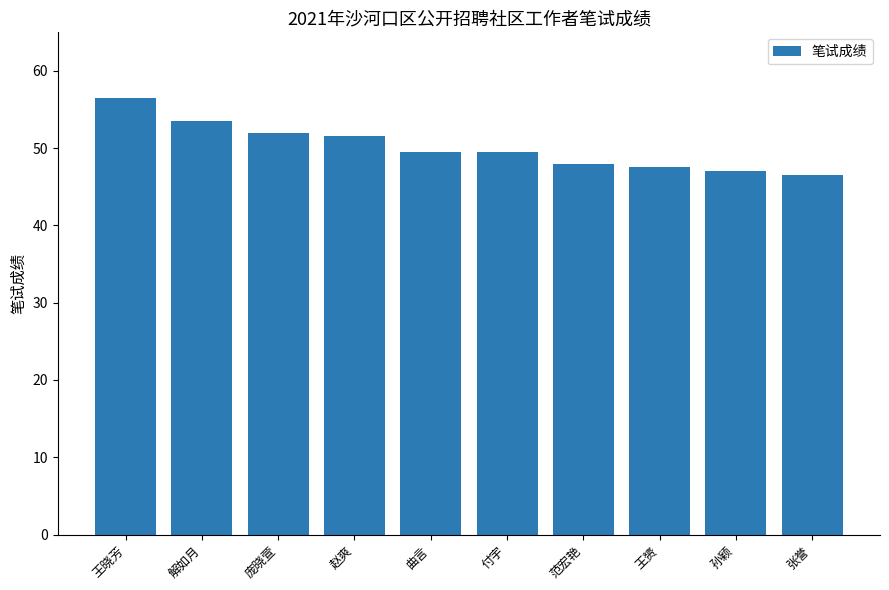

Are the bars grouped side by side (vs. stacked)?

No